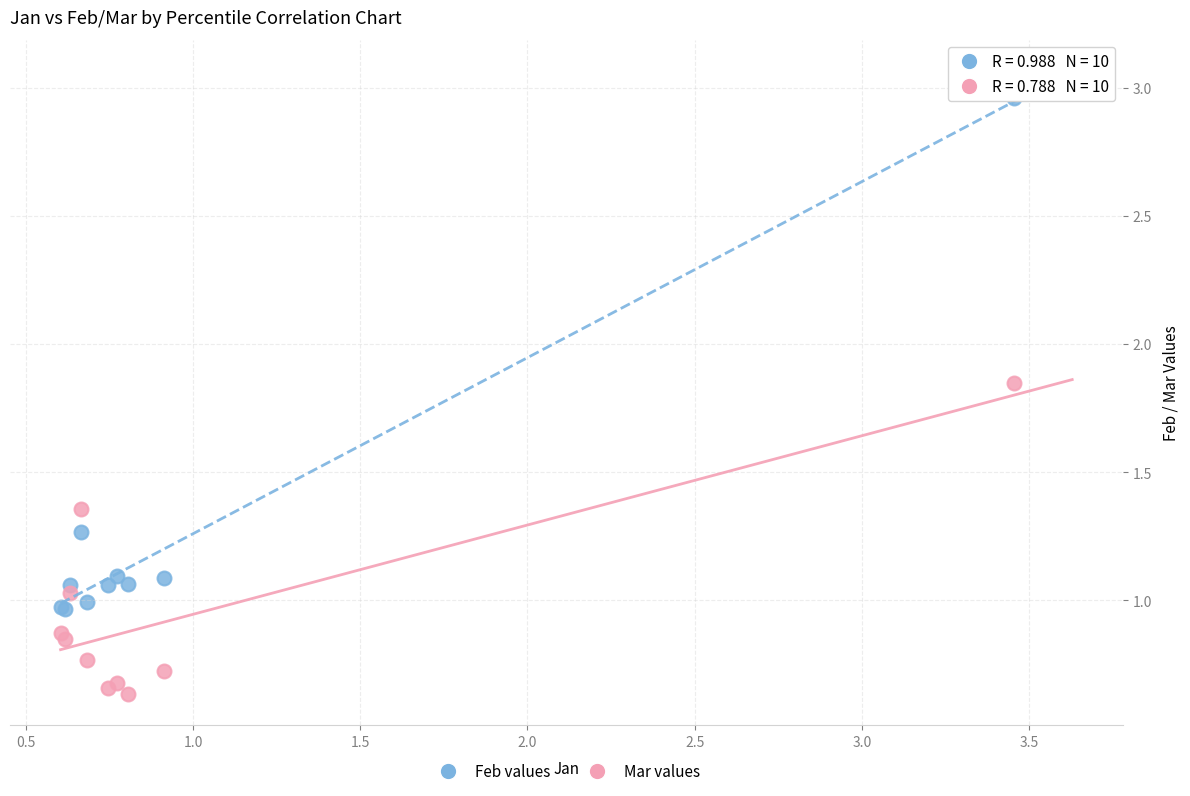

Which series contains the lowest Y value?

Mar values